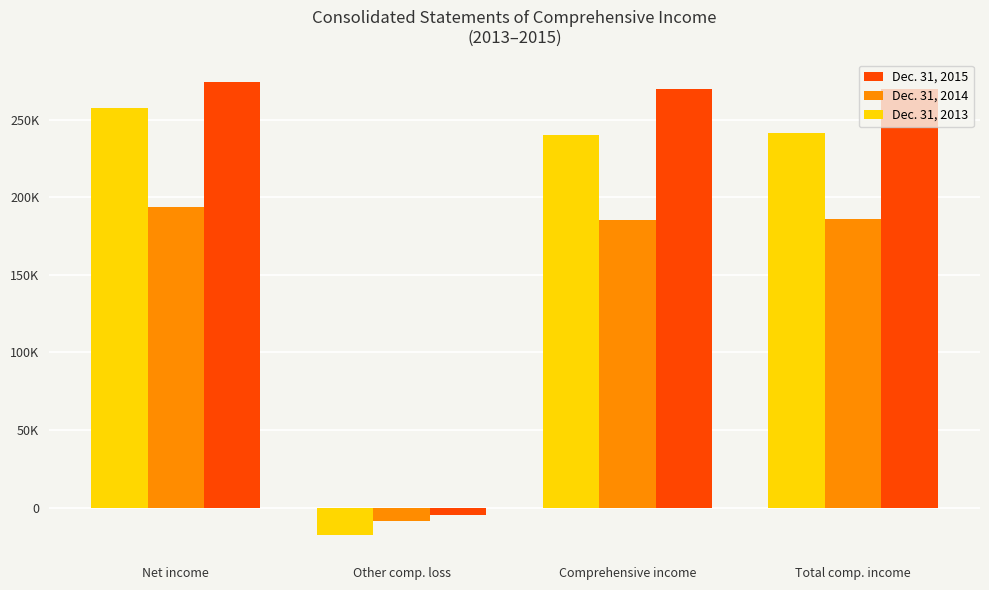

At Comprehensive income, list the series in order from smallest to largest.

Dec. 31, 2014, Dec. 31, 2013, Dec. 31, 2015